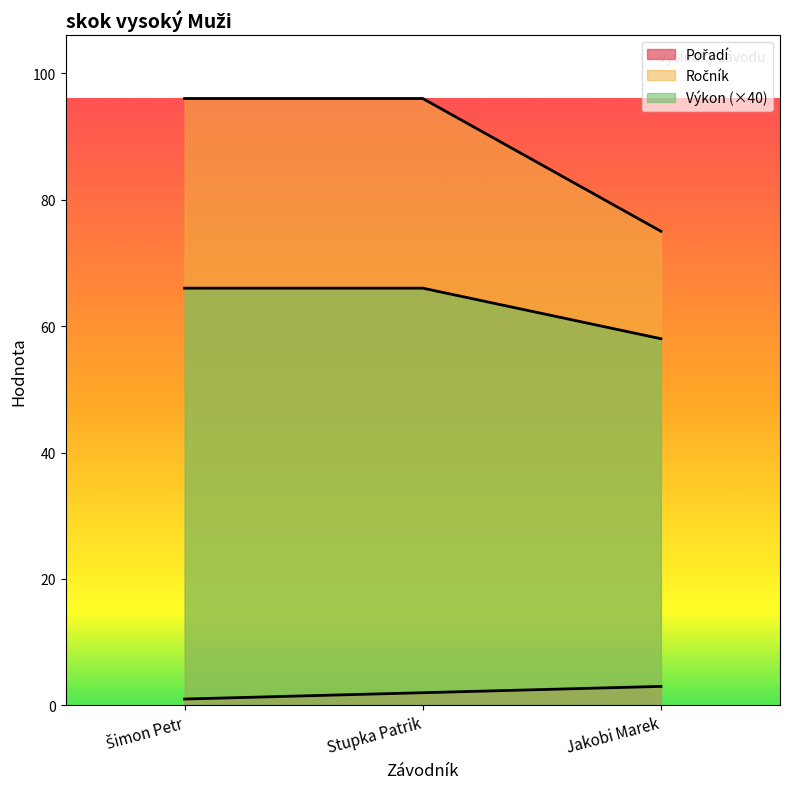

Is the value of Výkon at Stupka Patrik greater than the value of Ročník at Stupka Patrik?

No